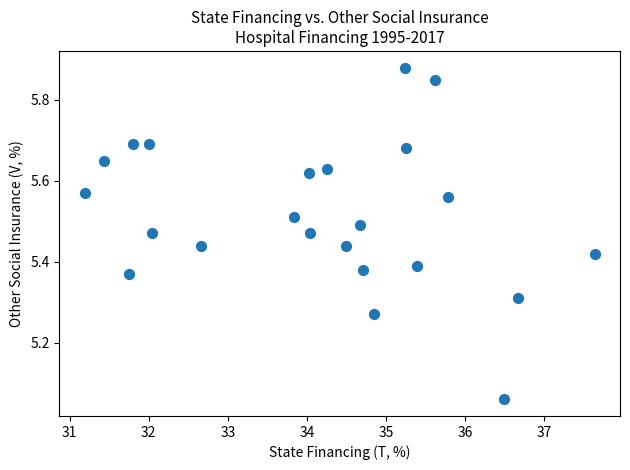

What is the range of Y values (max minus min)?

0.8